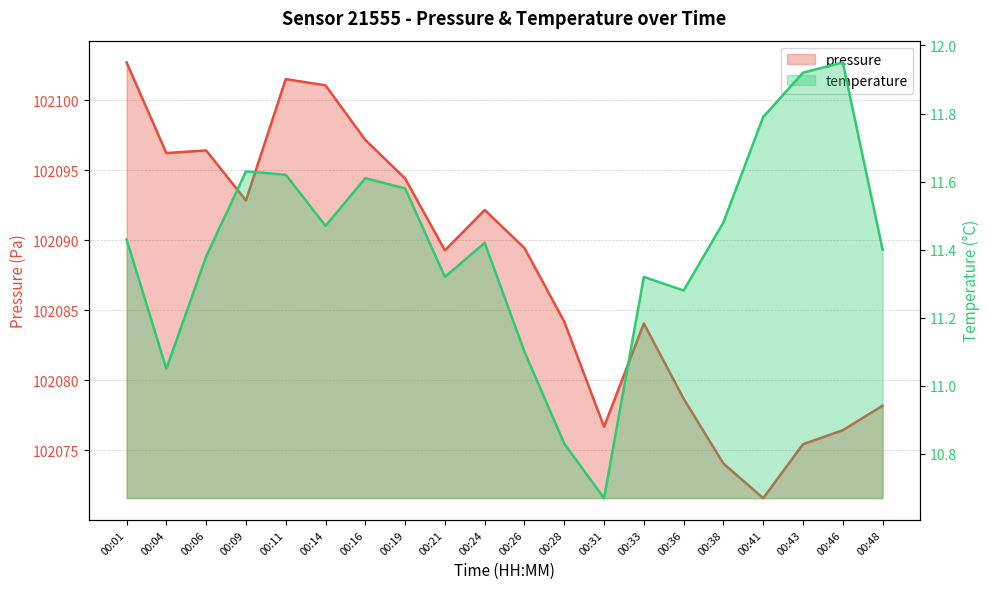

At which label does temperature first exceed 11?

00:01